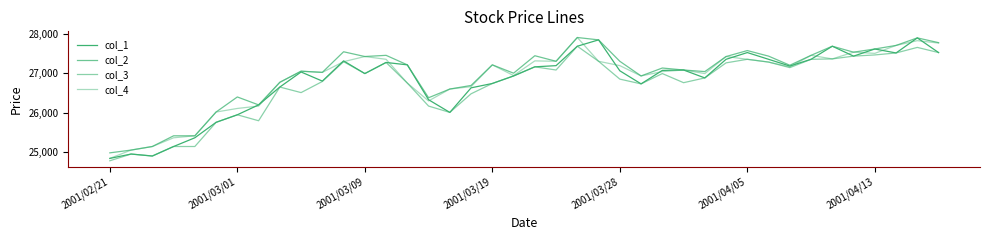

How many lines are shown in the chart?

4